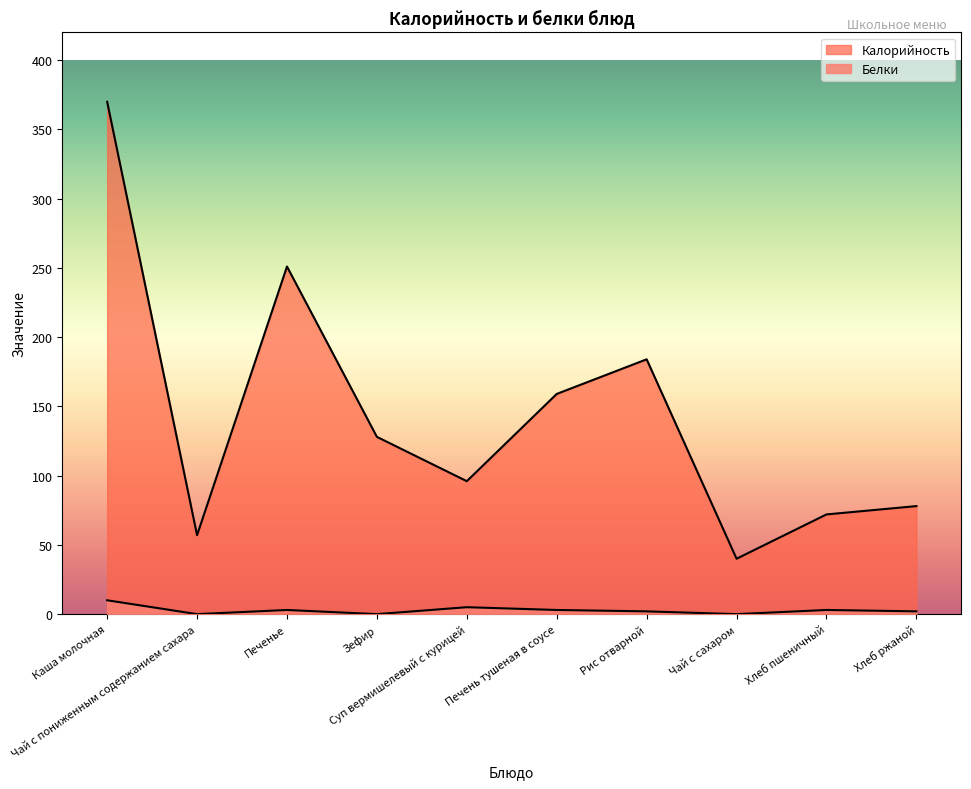

What is the label of the 1st point from the right?

Хлеб ржаной